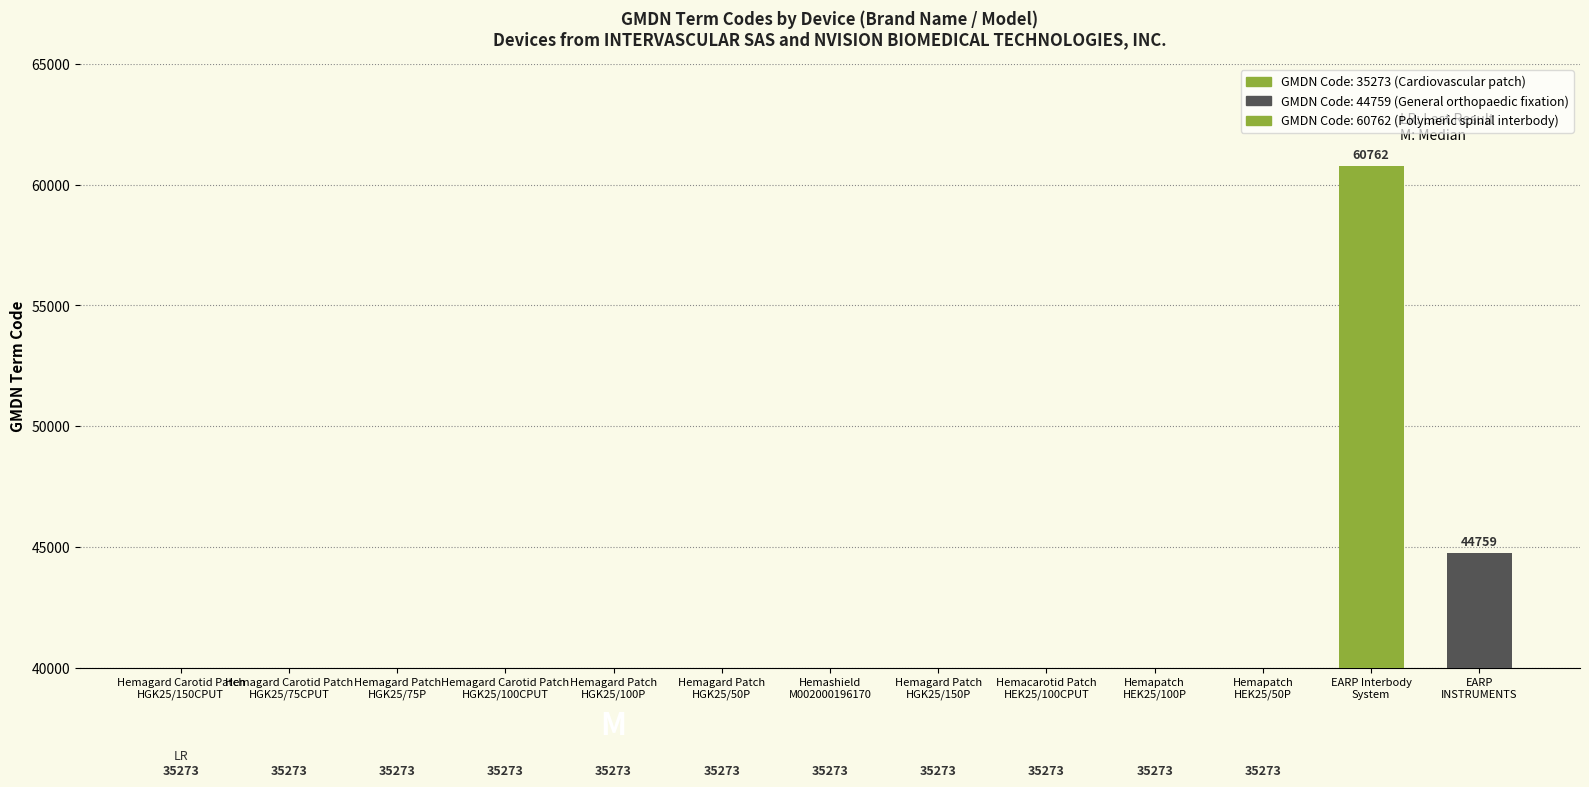

List the labels in order of value, smallest first.

Hemagard Carotid Patch
HGK25/150CPUT, Hemagard Carotid Patch
HGK25/75CPUT, Hemagard Patch
HGK25/75P, Hemagard Carotid Patch
HGK25/100CPUT, Hemagard Patch
HGK25/100P, Hemagard Patch
HGK25/50P, Hemashield
M002000196170, Hemagard Patch
HGK25/150P, Hemacarotid Patch
HEK25/100CPUT, Hemapatch
HEK25/100P, Hemapatch
HEK25/50P, EARP
INSTRUMENTS, EARP Interbody
System